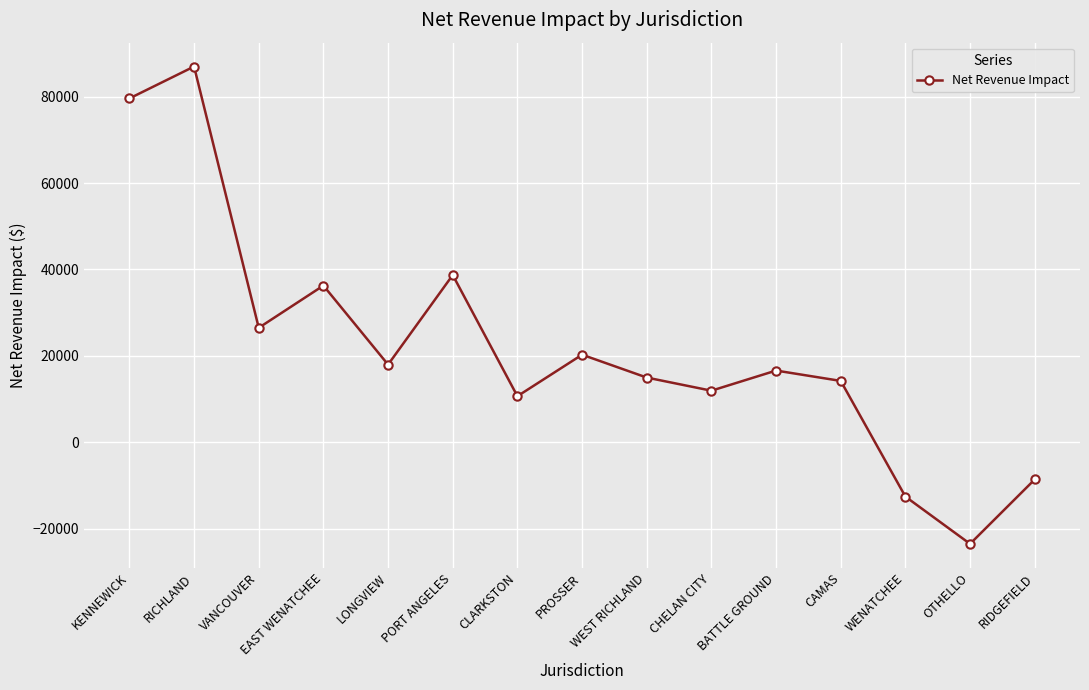

Does the chart display data point markers on the line(s)?

Yes